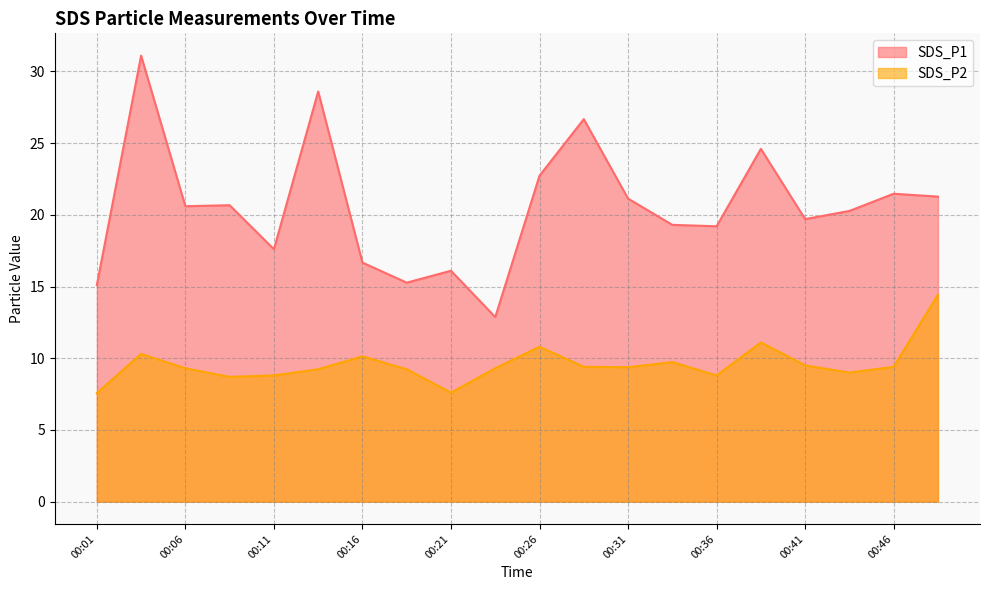

How many data points in SDS_P1 are above 20?

11